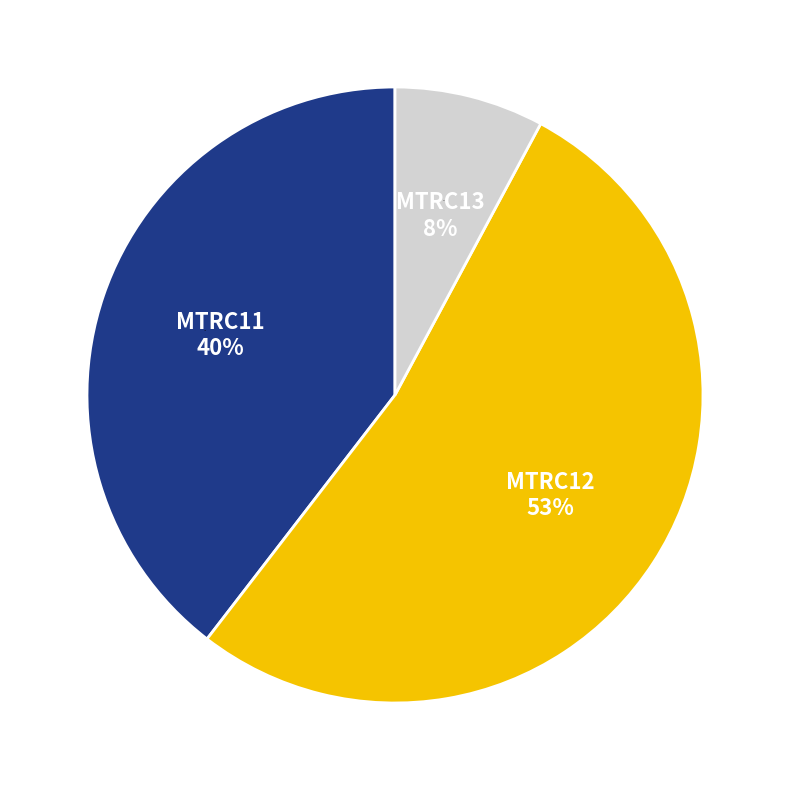

True or false: MTRC12 accounts for 67% of the total.

False